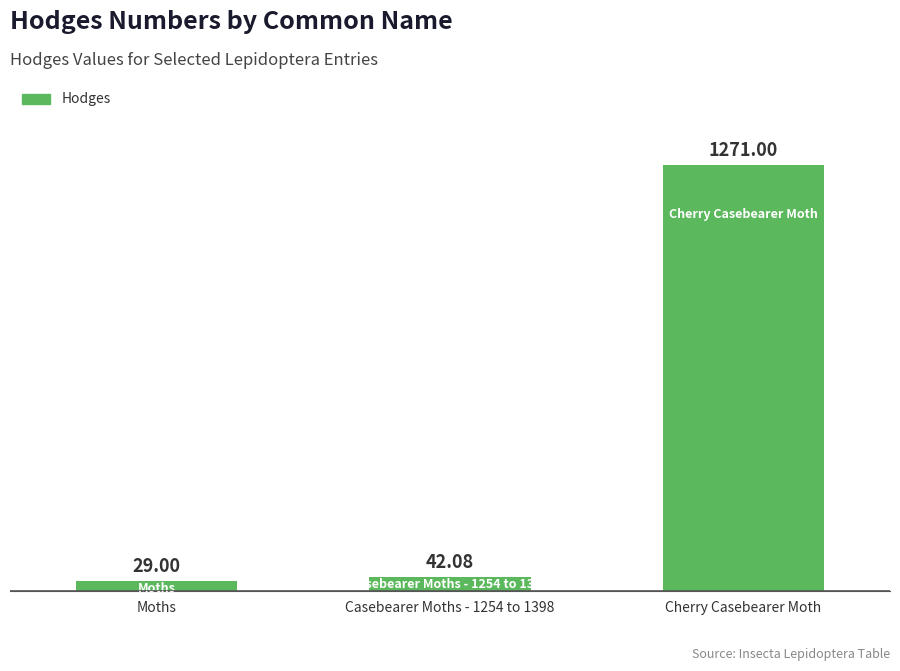

Are the bars horizontal?

No